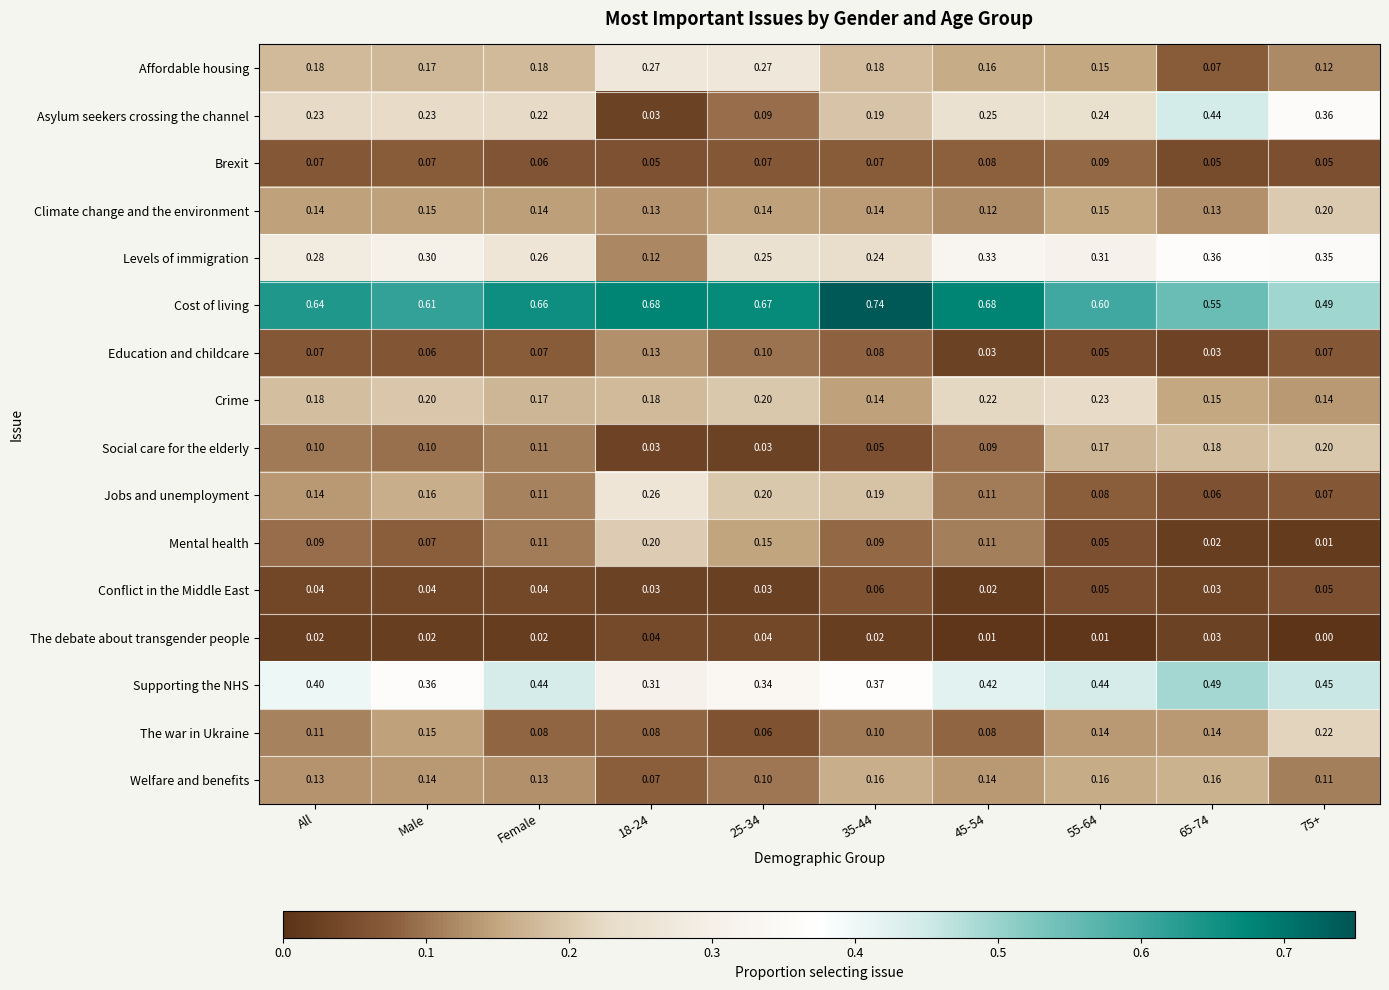

Which series has the widest spread of values?

Asylum seekers crossing the channel